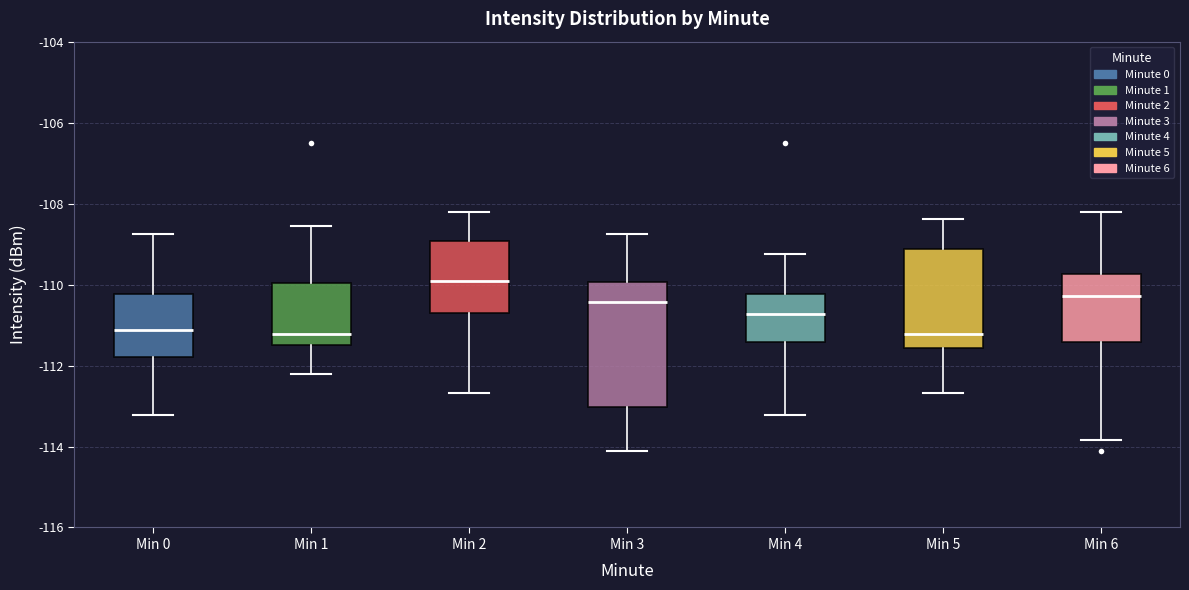

Where does the upper whisker of the box for Min 6 end on the y-axis? The values are not printed on the chart, so give them approximately, as read against the axis.

-108.2